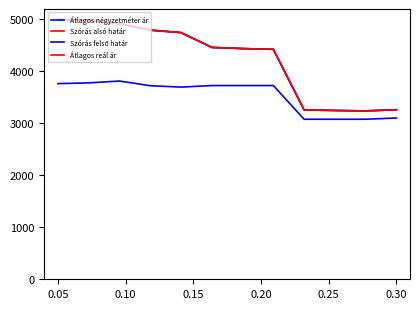

Does the chart display data point markers on the line(s)?

No